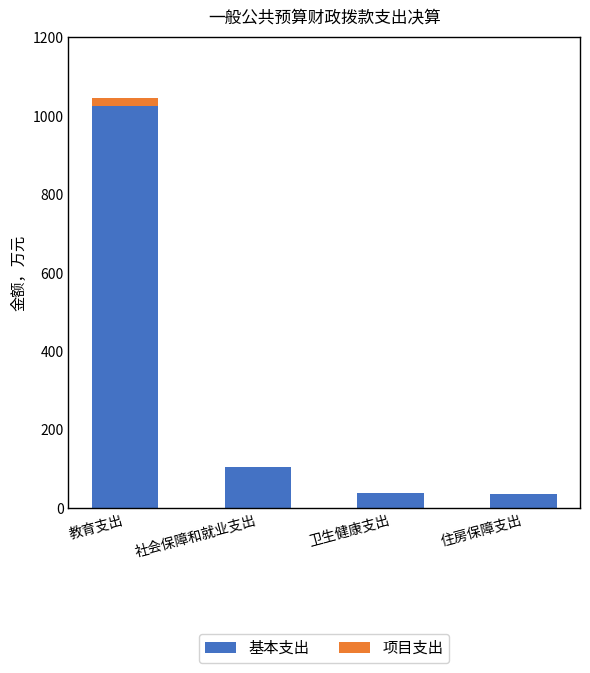

Which category has the highest value in the 基本支出 series?

教育支出